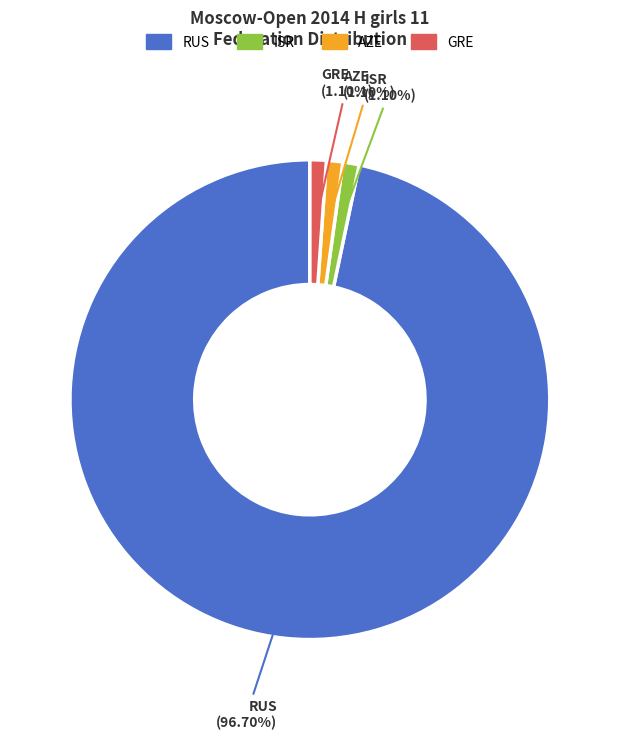

To the nearest percent, what is the difference between the ISR and RUS slice percentages?

96%